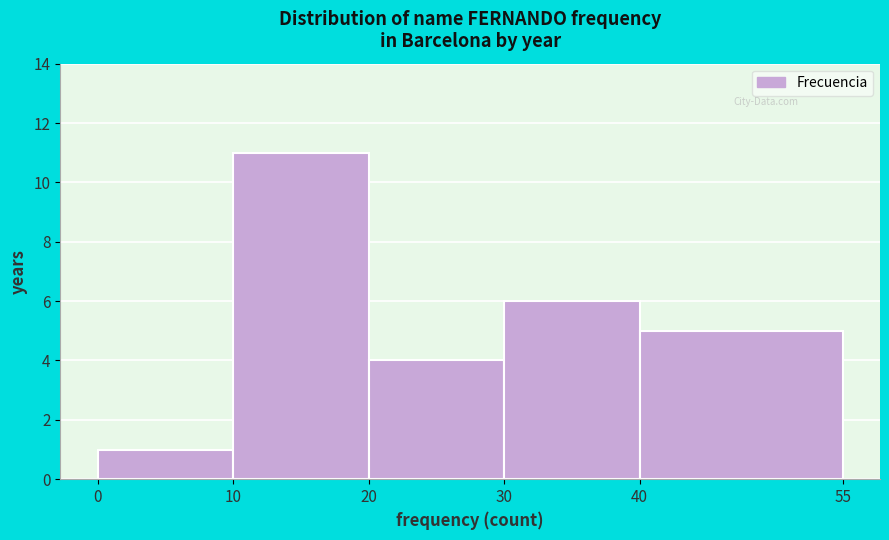

Reading left to right, list every bar in this chart as the range it spans on the x-axis followed by its height. The values are not printed on the chart, so give them approximately, as read against the axis.

0 to 10: 1
10 to 20: 11
20 to 30: 4
30 to 40: 6
40 to 55: 5